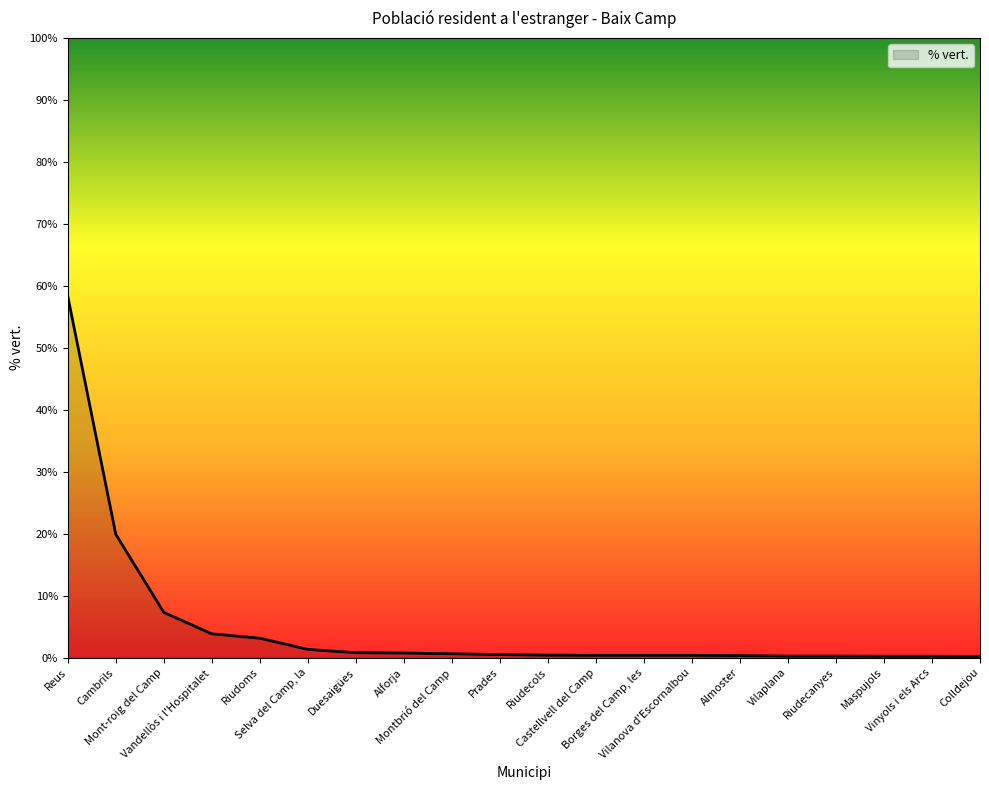

What is the difference between the maximum and minimum values?

58.1